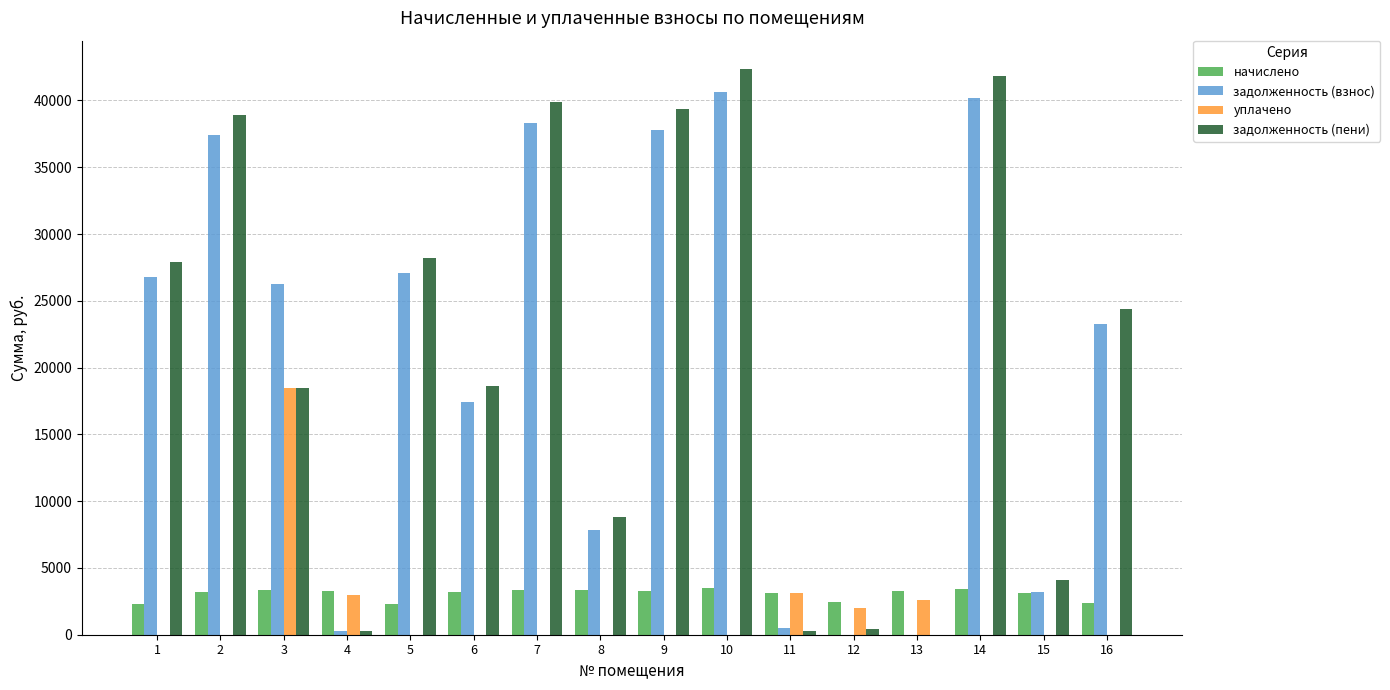

What is the difference between the задолженность (пени) values at 14 and 4?

41546.5